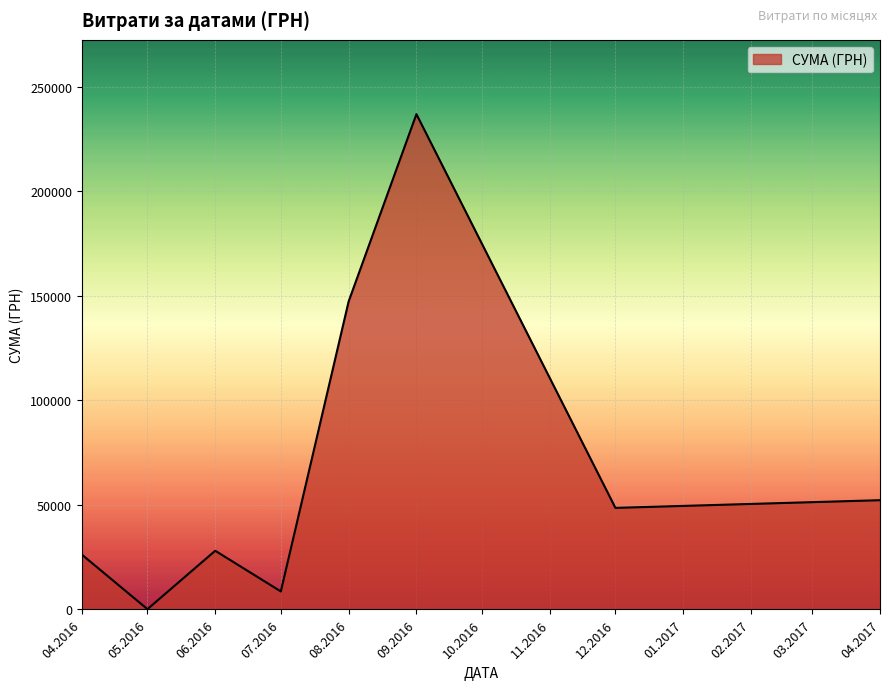

The value at 07.2016 is 8616.6. True or false?

True